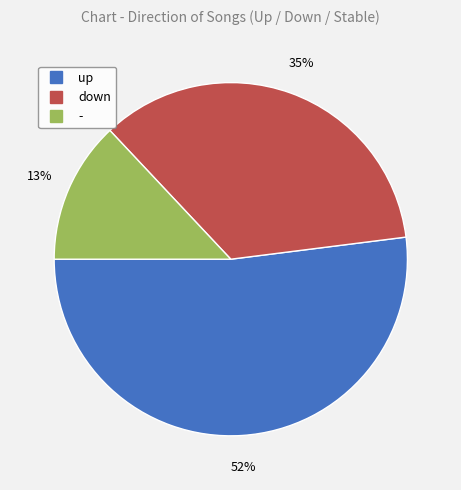

Which category has the biggest portion of the pie?

up